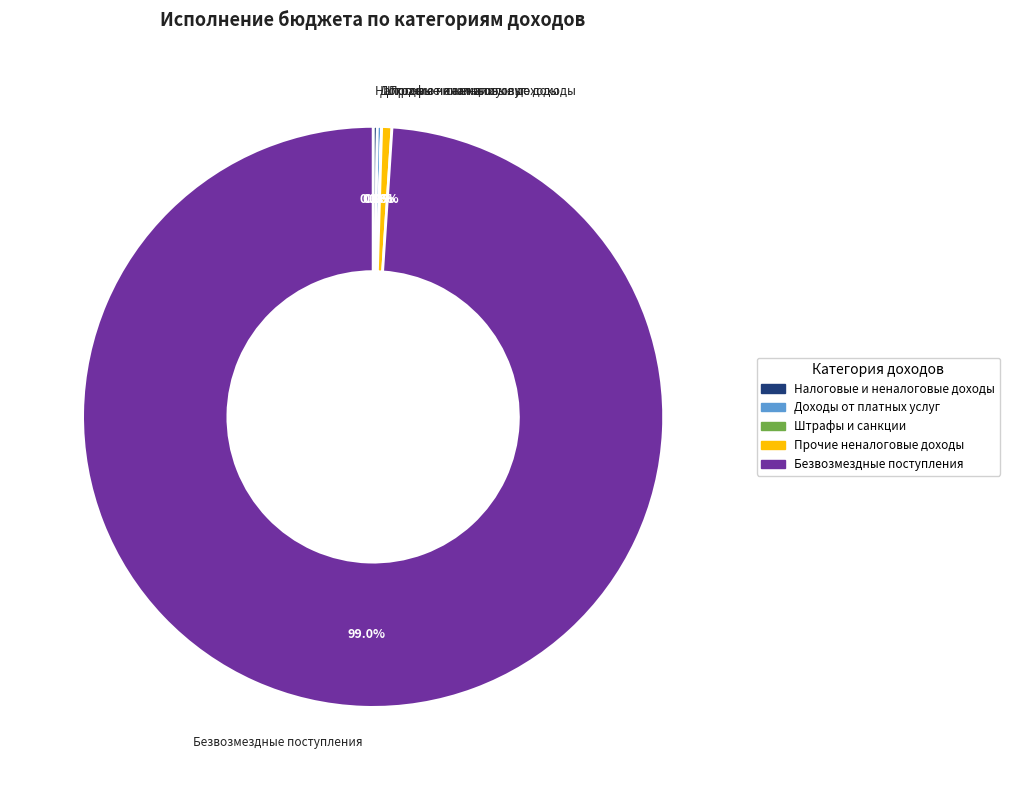

Does any single category account for the majority?

Yes